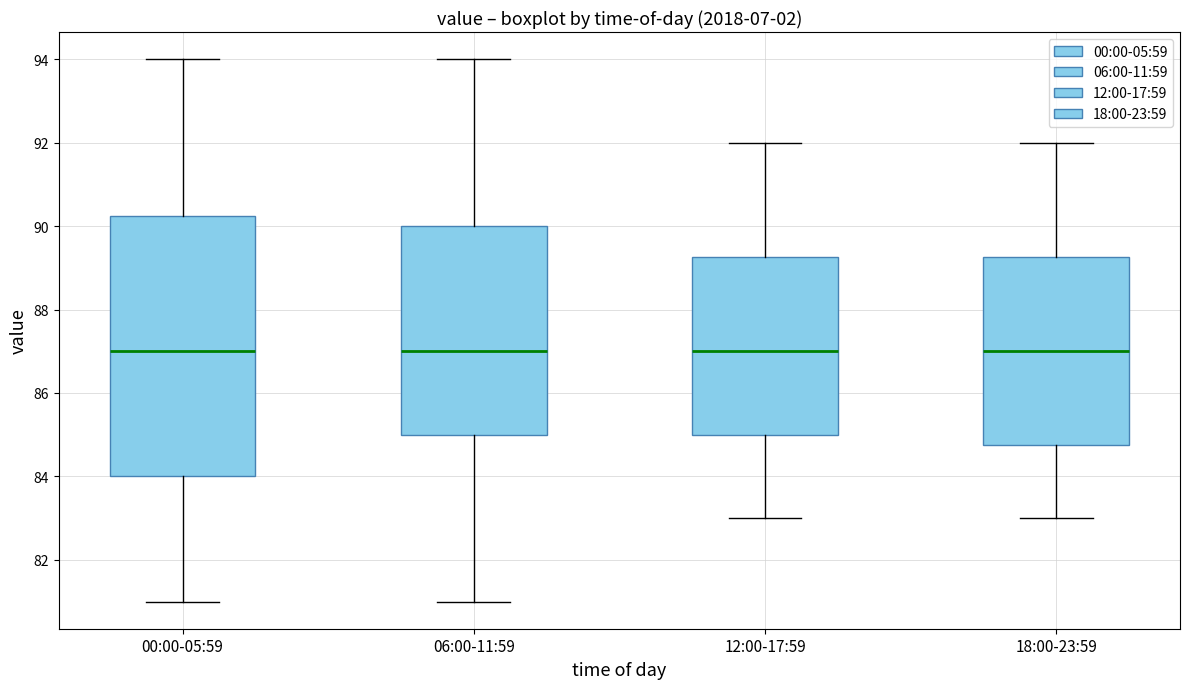

Where does the upper whisker of the box for 12:00-17:59 end on the y-axis? The values are not printed on the chart, so give them approximately, as read against the axis.

92.0